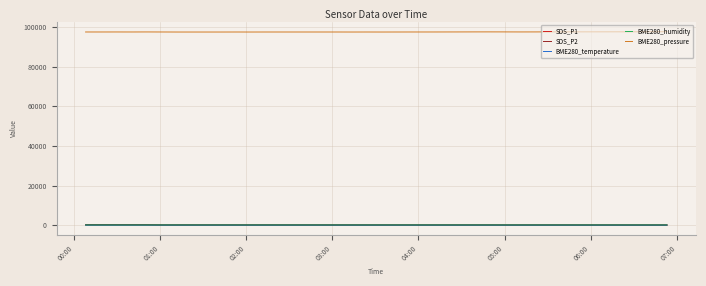

What is the maximum value shown in the chart?

97680.0